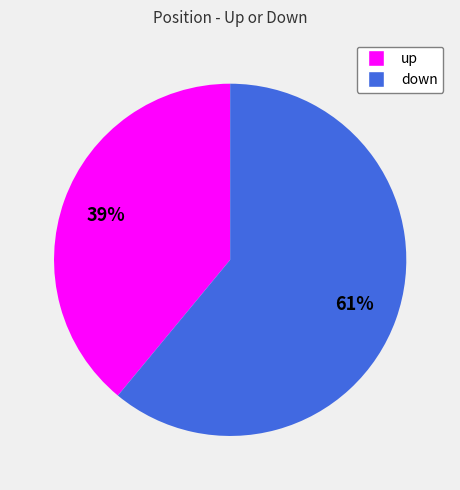

To the nearest percent, what is the combined percentage of up and down?

100%